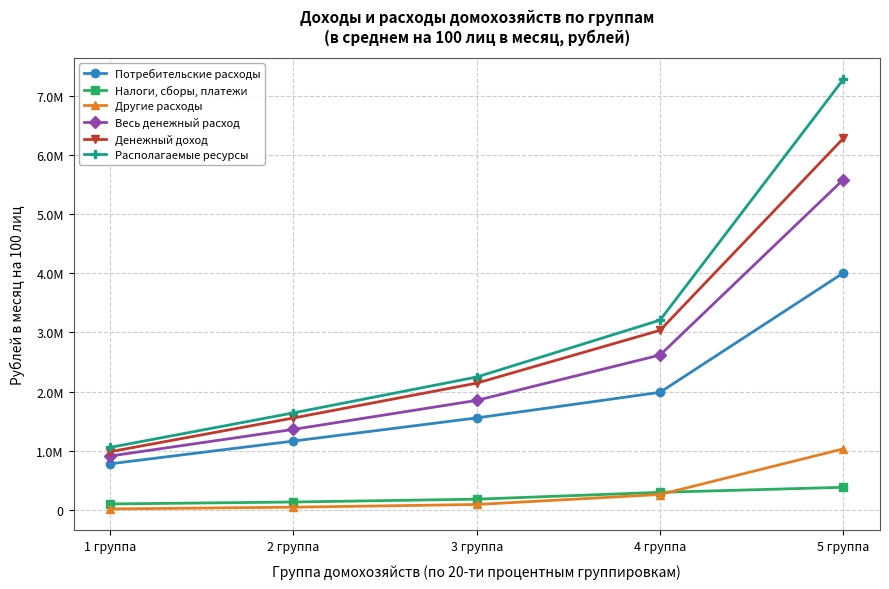

True or false: Другие расходы has a value of 28206.4 at 3 группа.

False